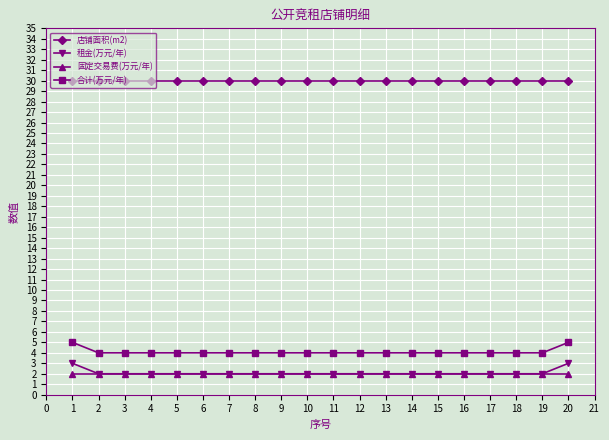

How many lines are shown in the chart?

4